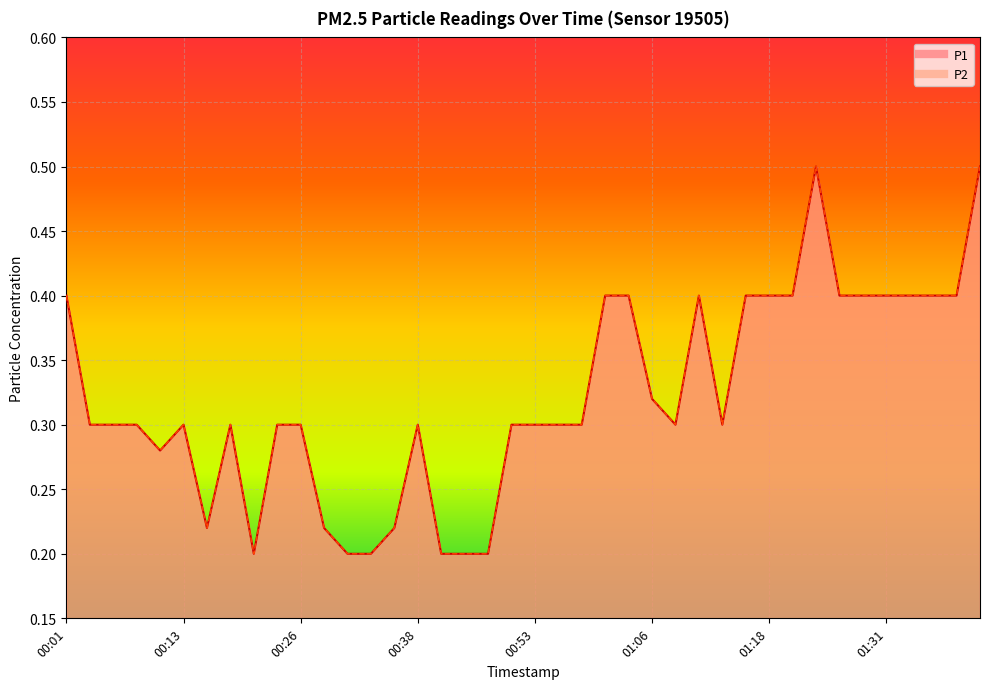

In P2 line, how many points are higher than both neighbors (excluding endpoints)?

5